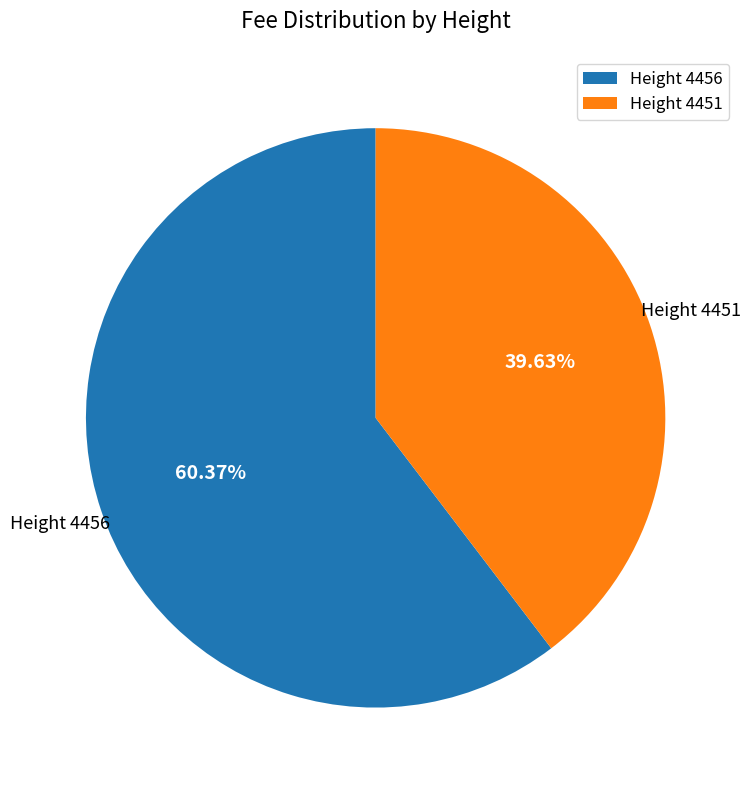

Which category accounts for the majority?

Height 4456